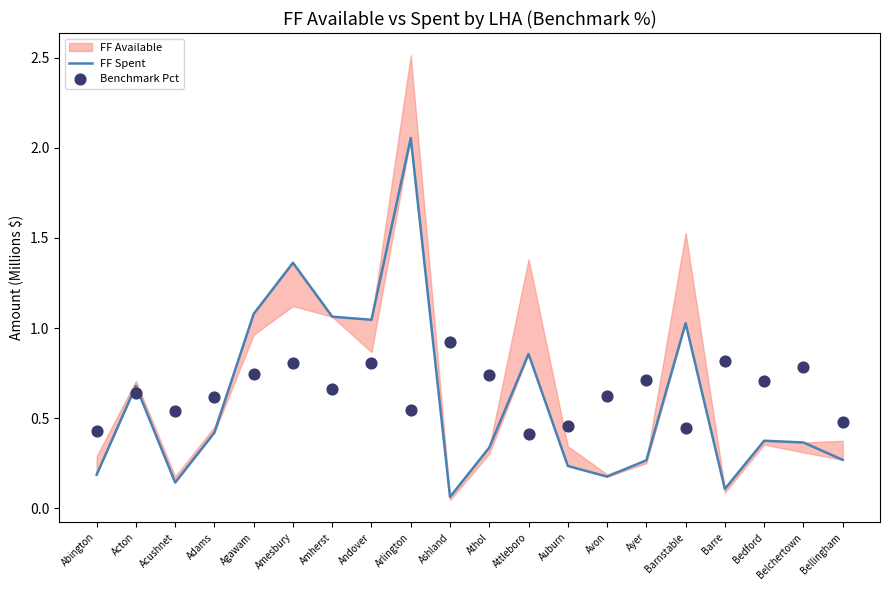

At which category is the sum across all series the highest?

Arlington